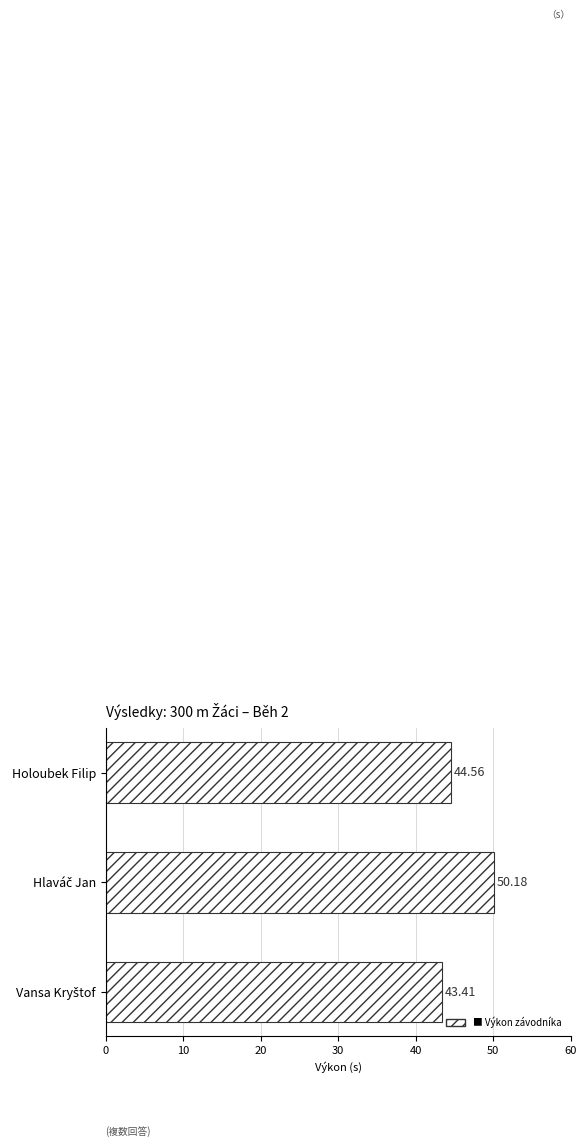

What is the sum of all values?

138.2